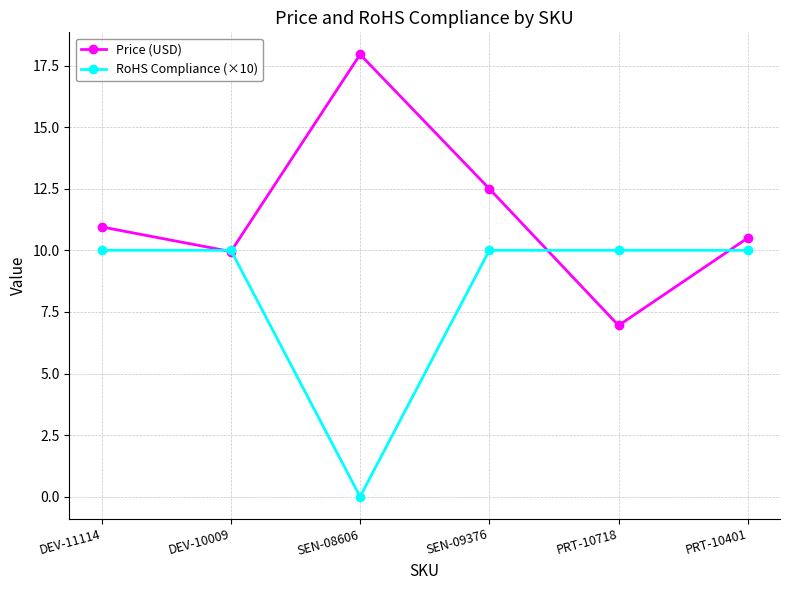

Which series changed the most between SEN-09376 and PRT-10718?

Price (USD)